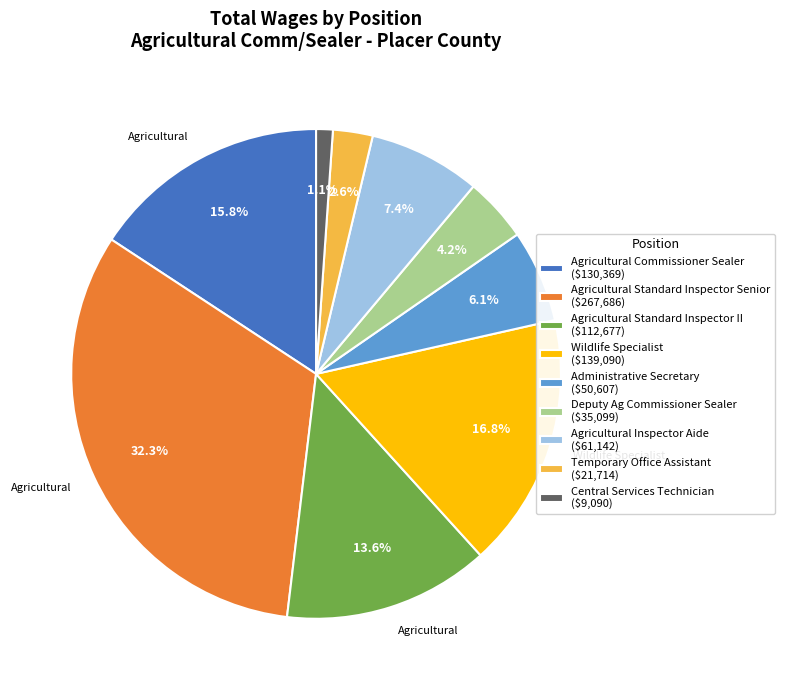

How many slices are in this pie chart?

9